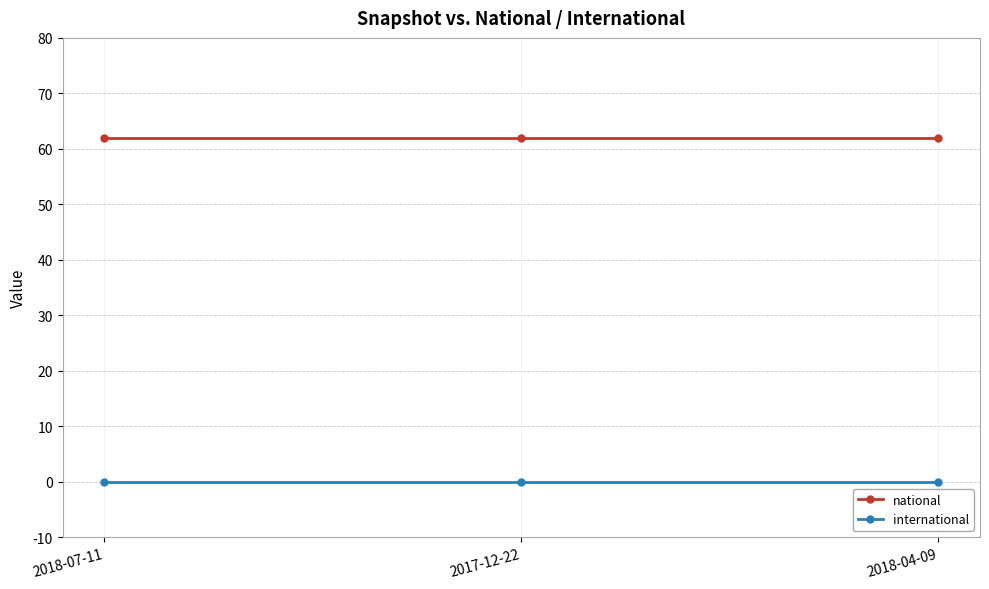

Rank the series at 2017-12-22 from lowest to highest value.

international, national